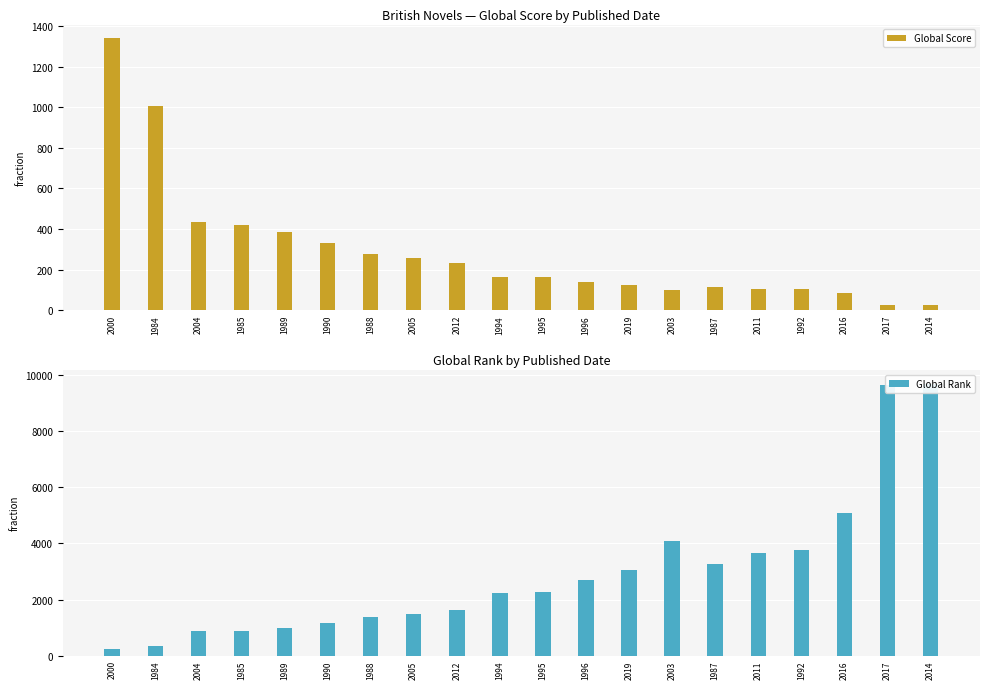

At which label does Global Score first exceed 164?

2000